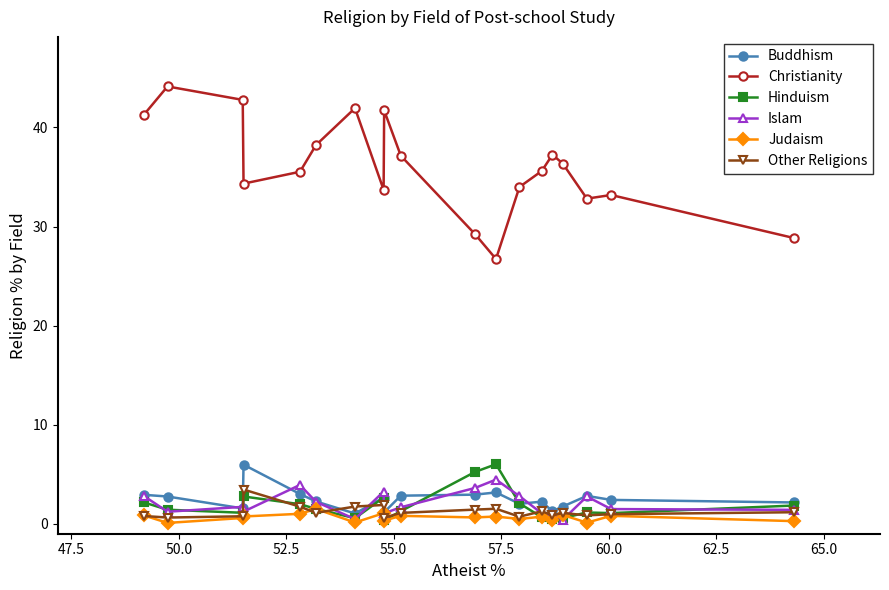

What is the highest value of the Judaism series?

1.5